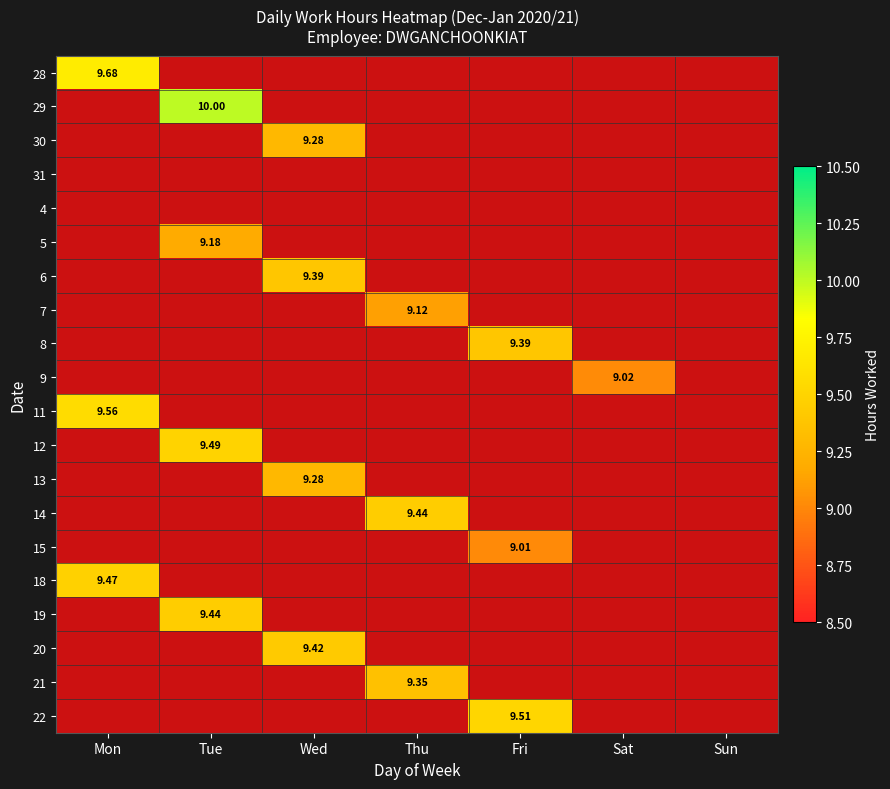

Between Sat and Sun, which series saw the biggest shift?

9